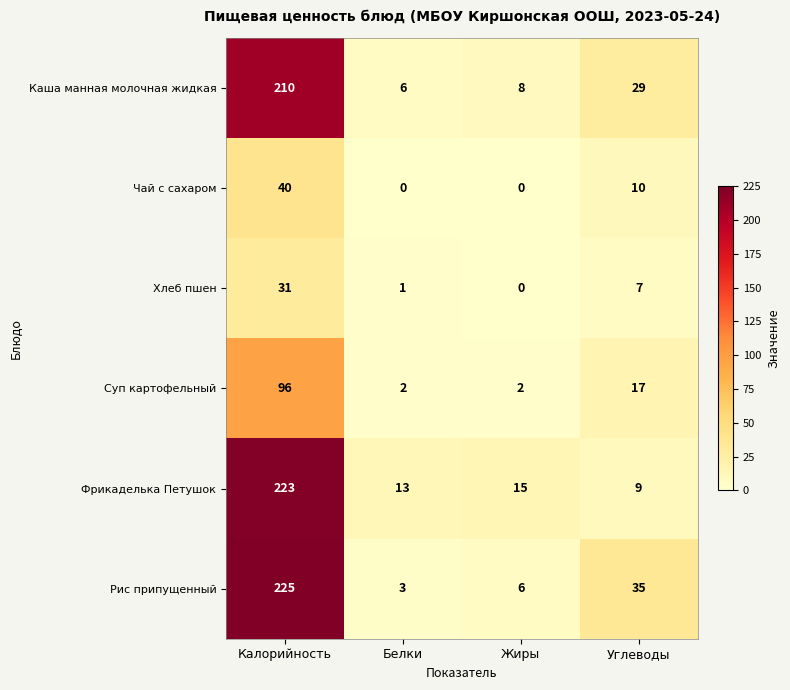

Read the Фрикаделька Петушок value at Углеводы.

9